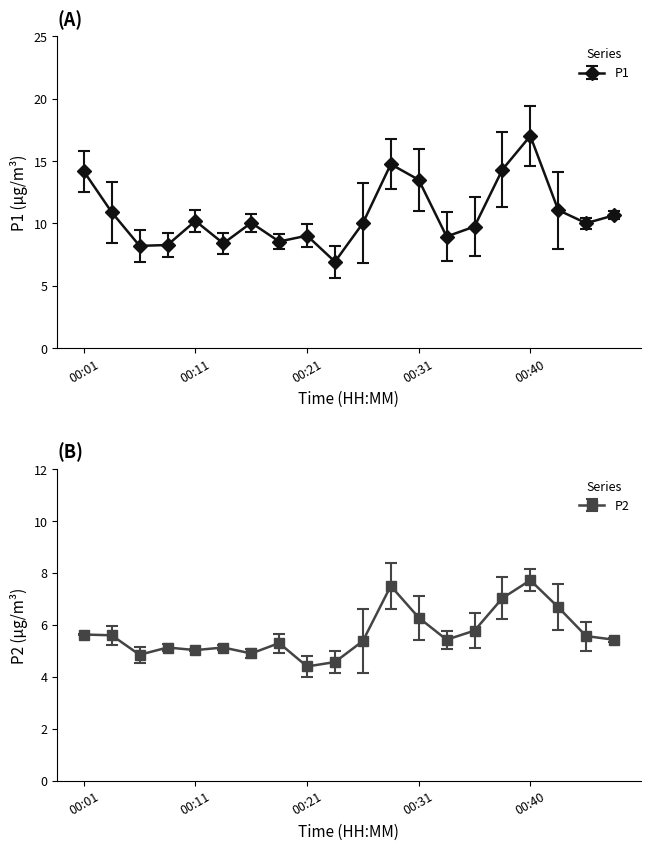

How many lines are shown in the chart?

2